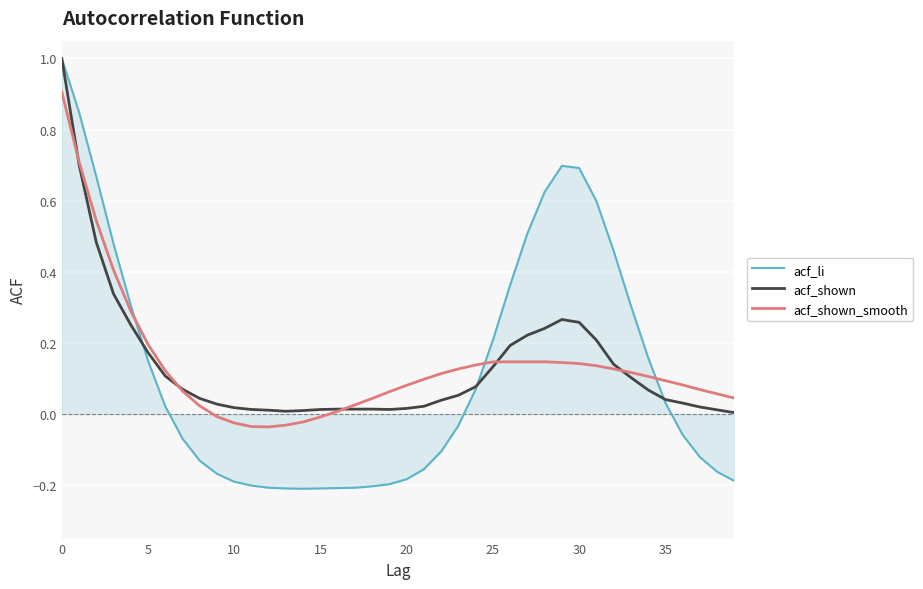

What is the highest value of the acf_shown_smooth series?

0.9